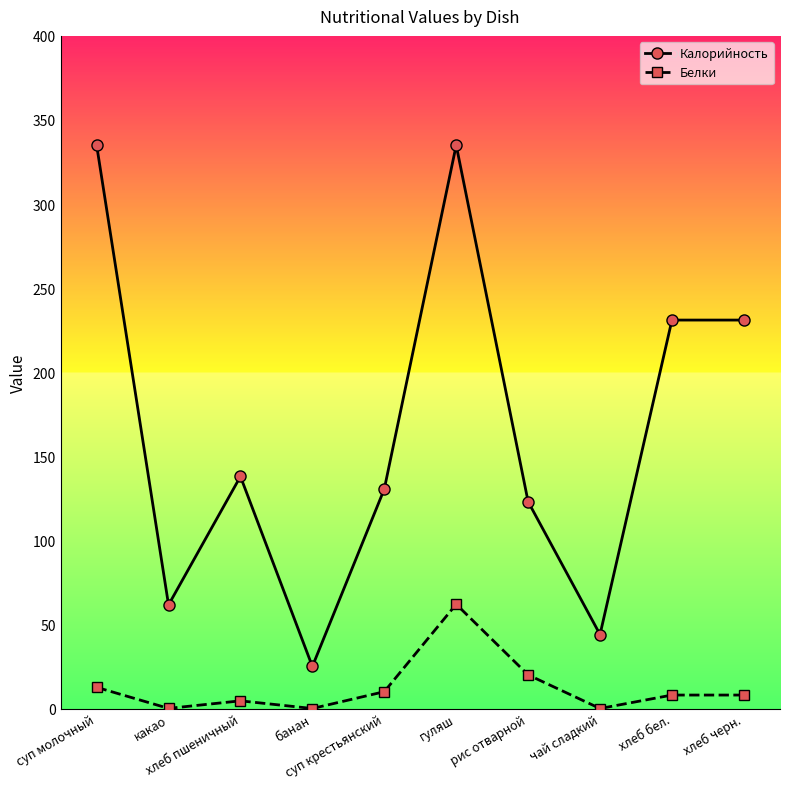

True or false: Калорийность and Белки cross at least once.

False